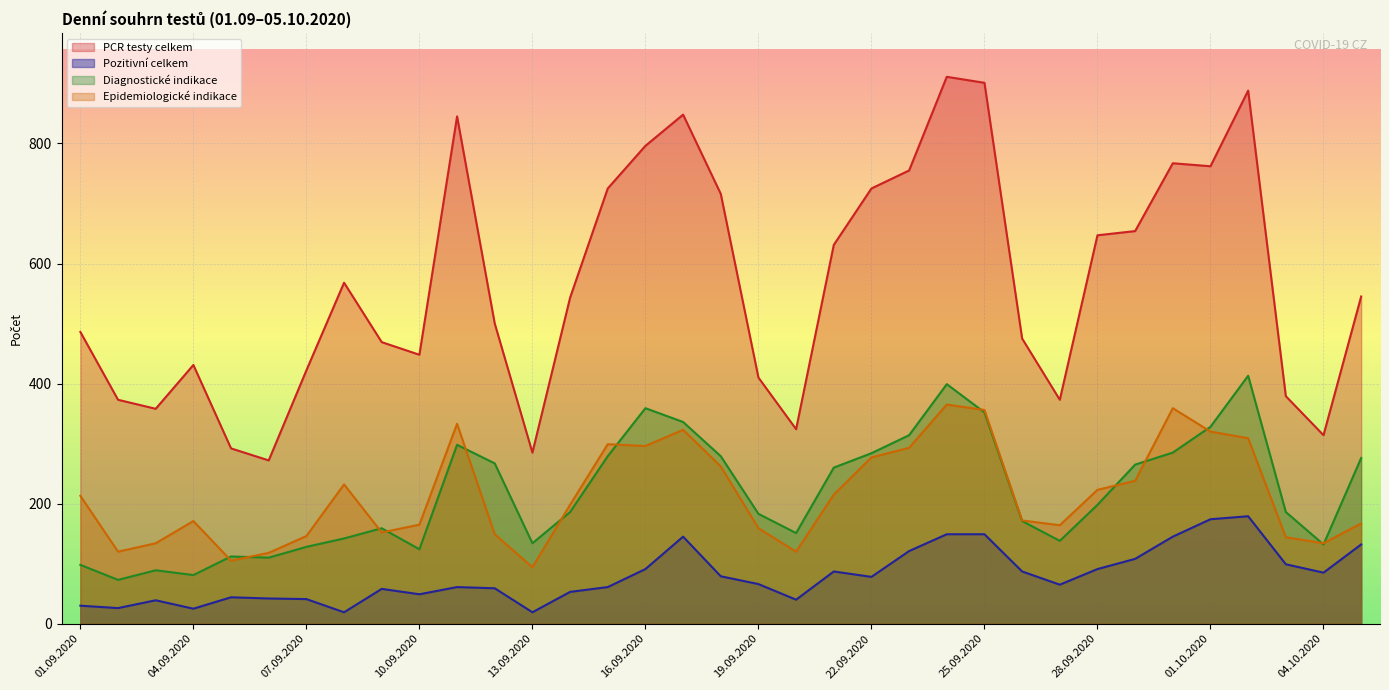

Reading left to right, transcribe all the data shown in this chart.

PCR testy celkem: 486	373	358	431	292	272	422	568	469	448	845	500	285	543	725	796	848	716	410	324	631	725	755	911	901	475	373	647	654	767	762	888	379	314	545
Pozitivní celkem: 30	26	39	25	44	42	41	19	58	49	61	59	19	53	61	91	145	79	66	40	87	78	121	149	149	87	65	91	108	145	174	179	99	85	132
Diagnostické indikace: 98	73	89	81	112	110	128	142	159	124	298	267	134	186	279	359	336	279	183	151	260	284	314	399	352	171	138	198	265	285	328	413	186	132	276
Epidemiologické indikace: 213	120	134	171	105	118	146	232	152	165	333	149	94	198	299	296	323	262	159	120	215	277	293	365	356	172	164	223	238	359	320	309	144	134	167